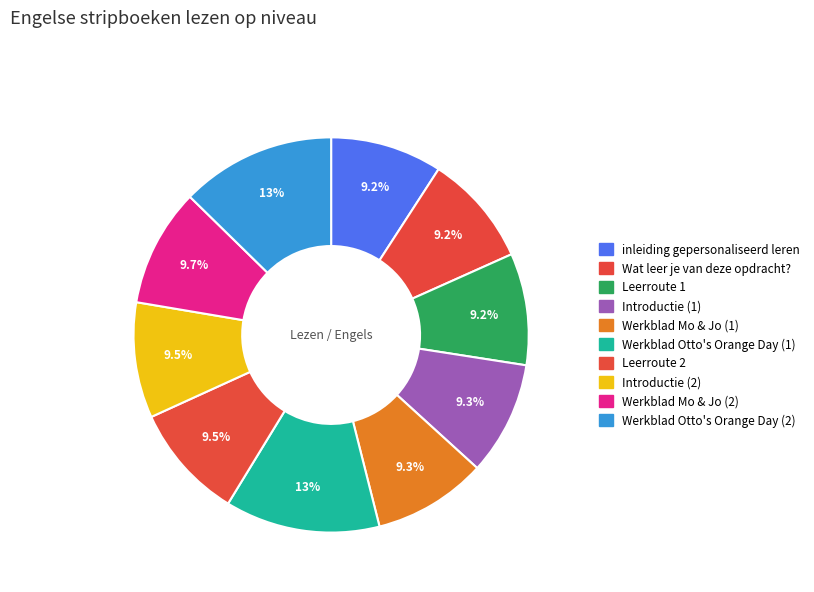

How many slices are in this pie chart?

10